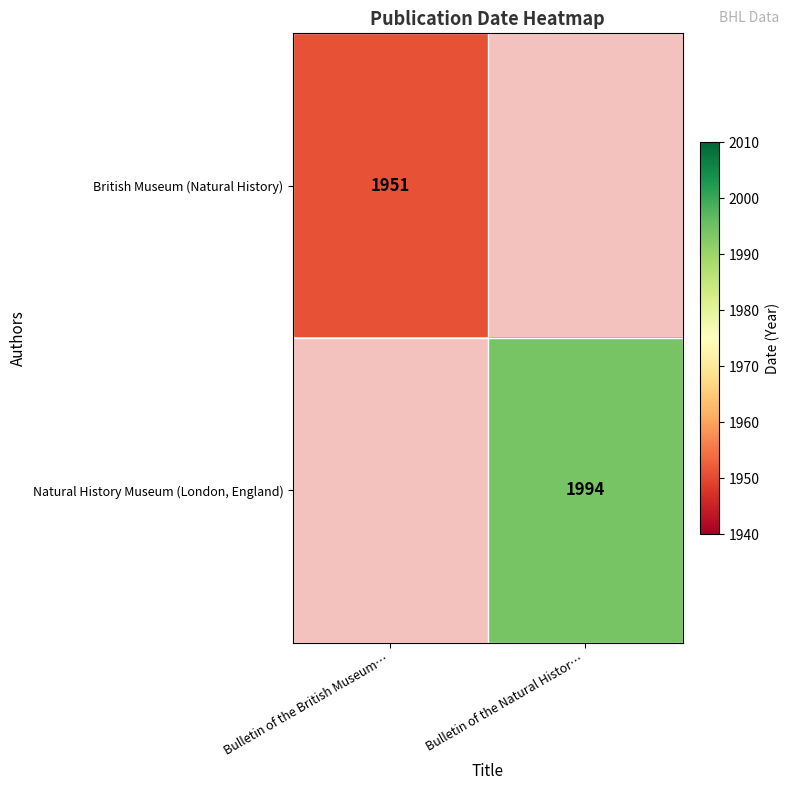

The Natural History Museum (London, England) series shows 1240 at Bulletin of the Natural Histor…. True or false?

False